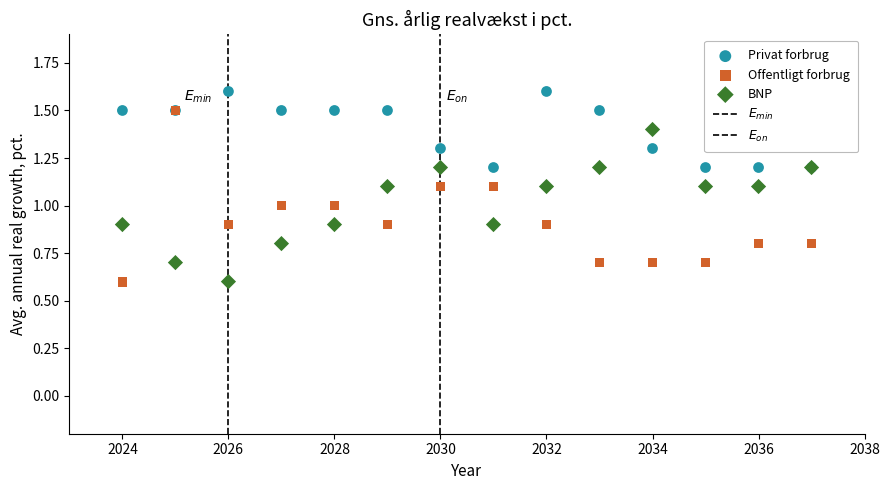

Which series reaches the maximum Y coordinate?

Privat forbrug